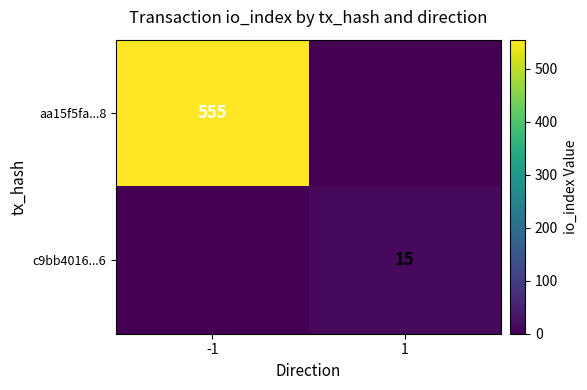

What is the average value of the aa15f5fa...8 series?

278